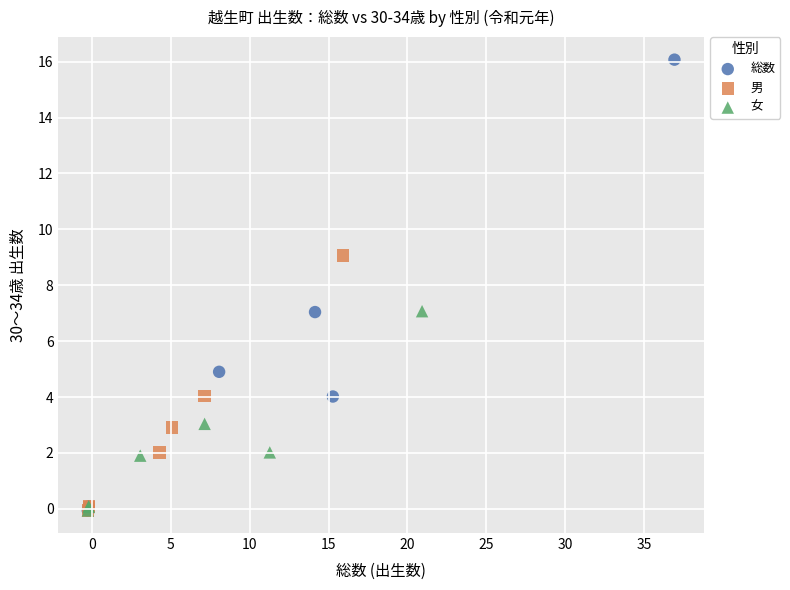

Which series contains the highest Y value?

総数